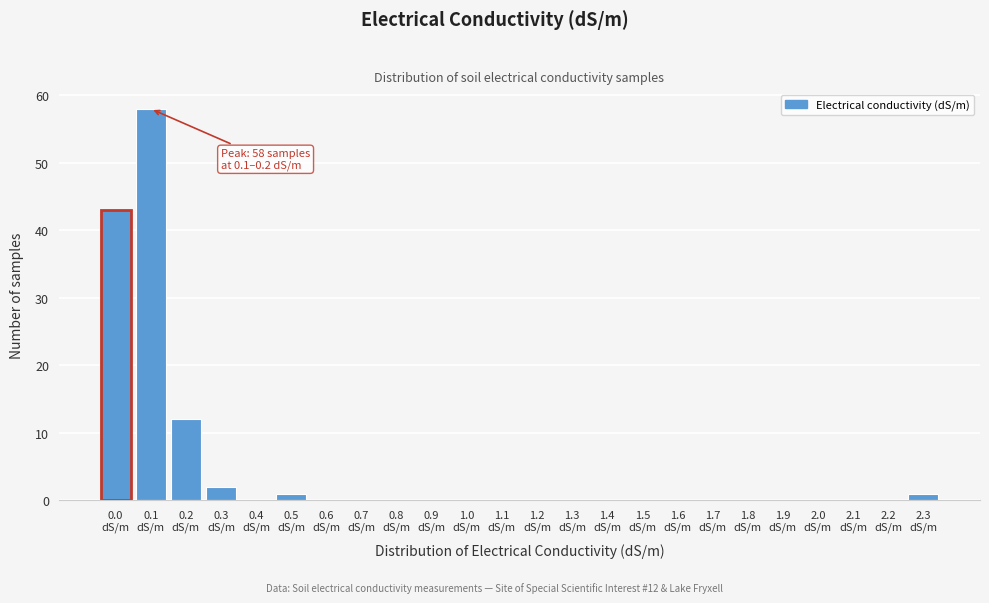

What is the greatest value displayed?

58